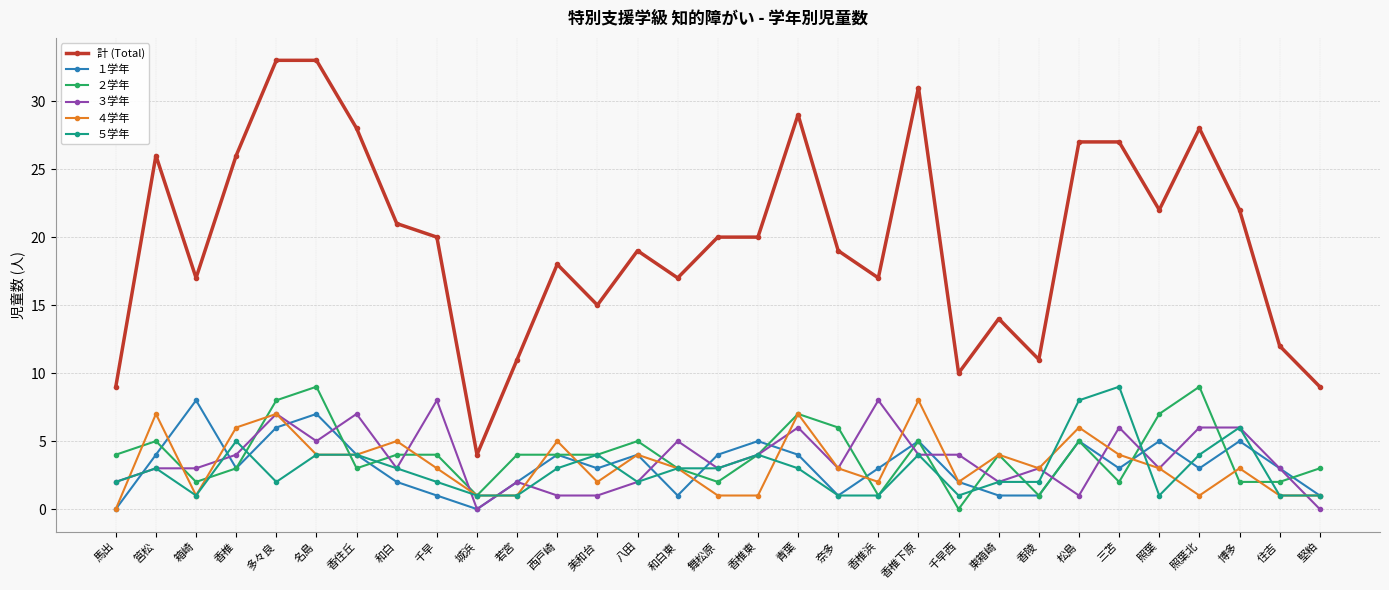

Where is the first local minimum for ４学年?

箱崎